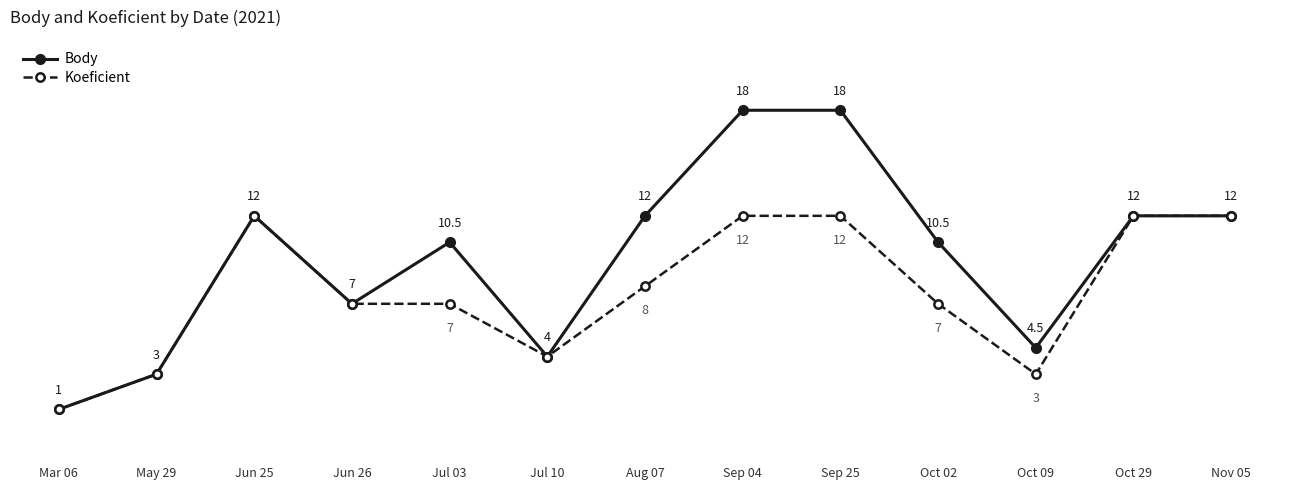

Rank the series by their average value, from highest to lowest.

Body, Koeficient